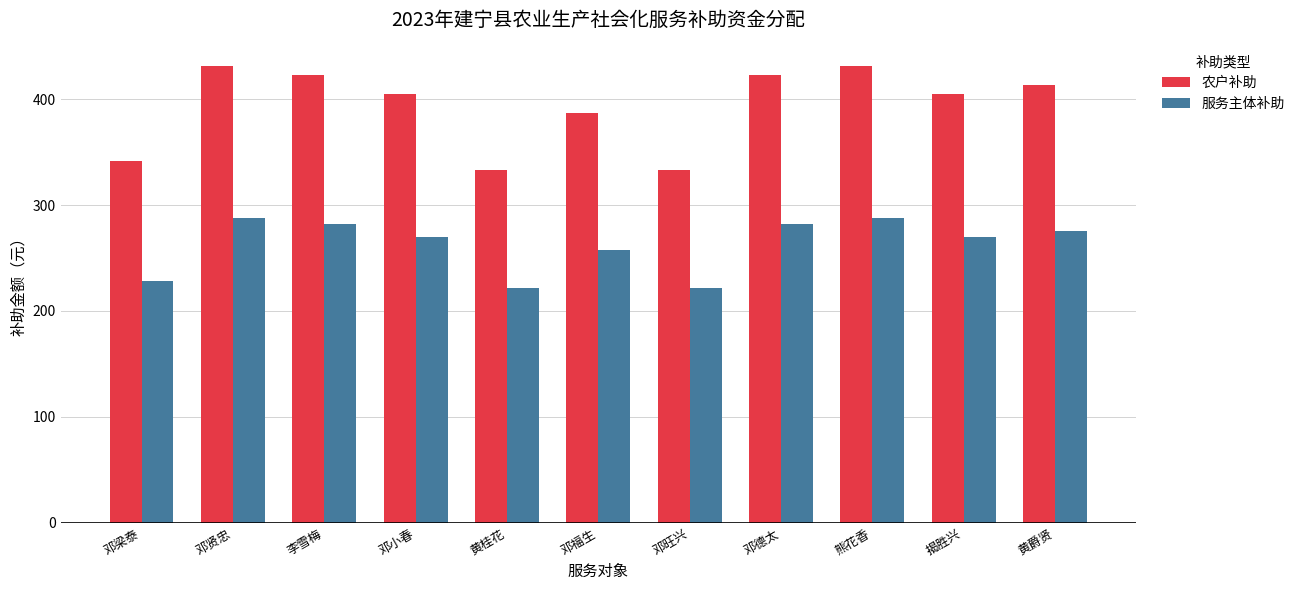

The 农户补助 series shows 333 at 邓旺兴. True or false?

True